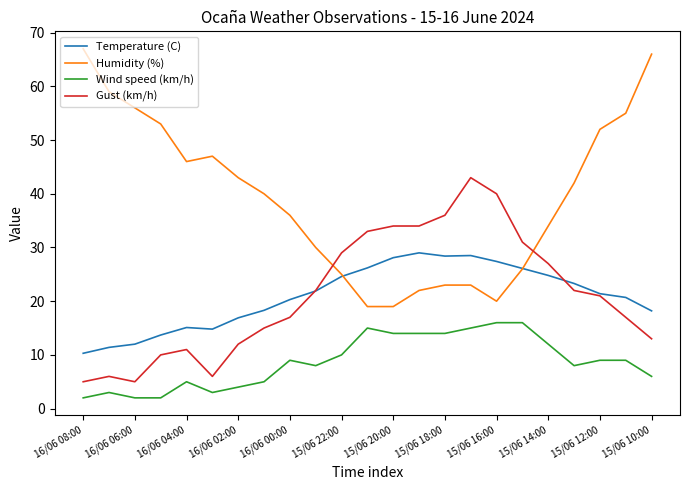

True or false: Gust (km/h) and Wind speed (km/h) cross at least once.

False